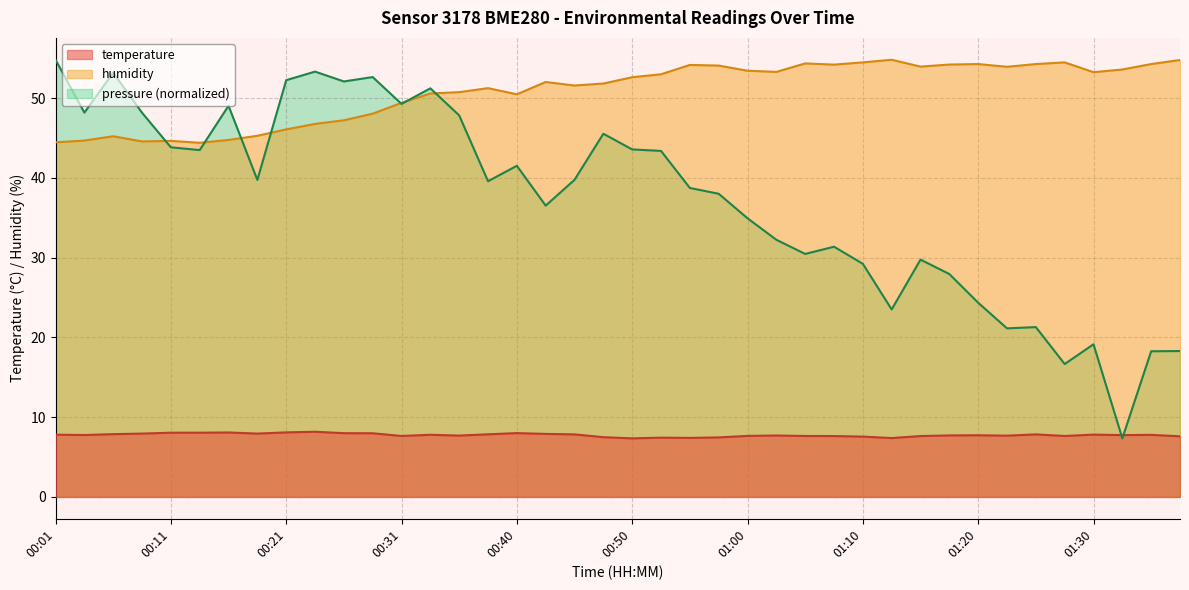

Which series has the largest total across all categories?

humidity